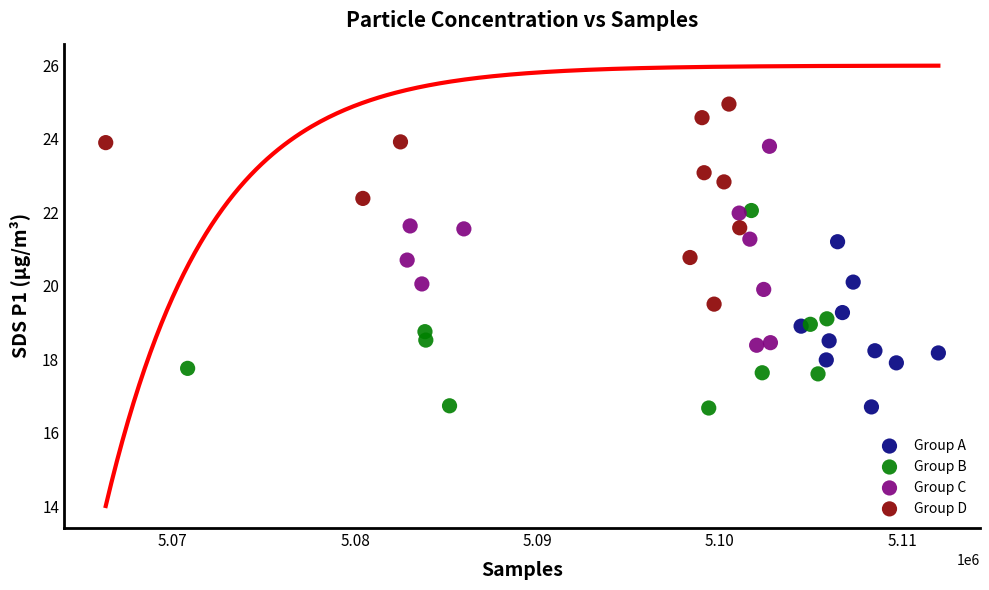

Which series reaches the maximum Y coordinate?

Group D